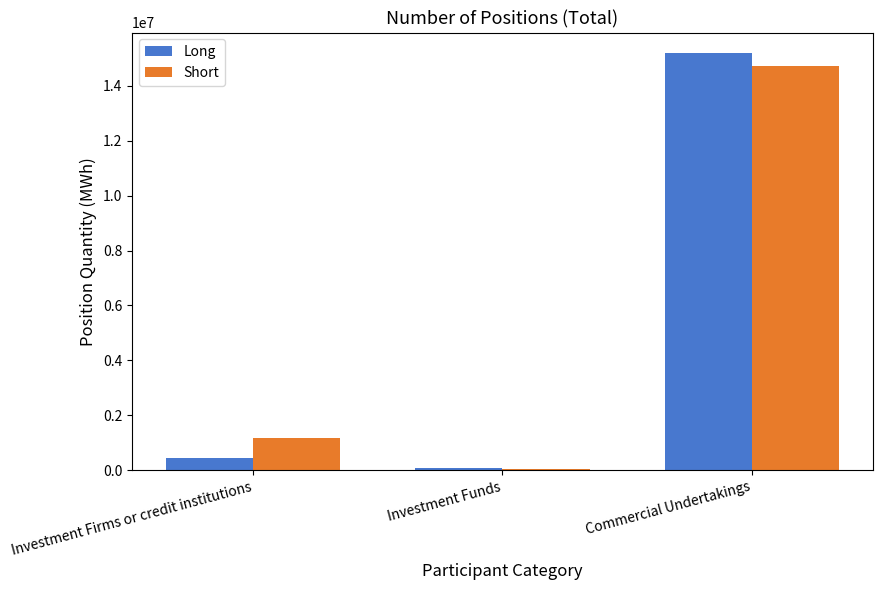

What is the sum of all Short values?

15957564